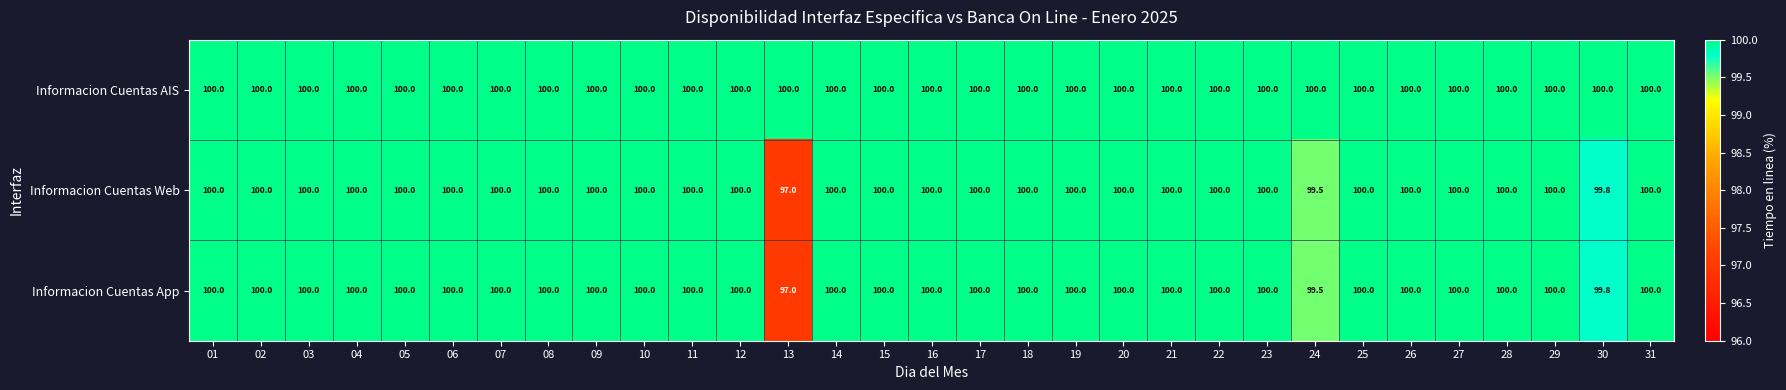

What is the sum of all Informacion Cuentas App values?

3096.3